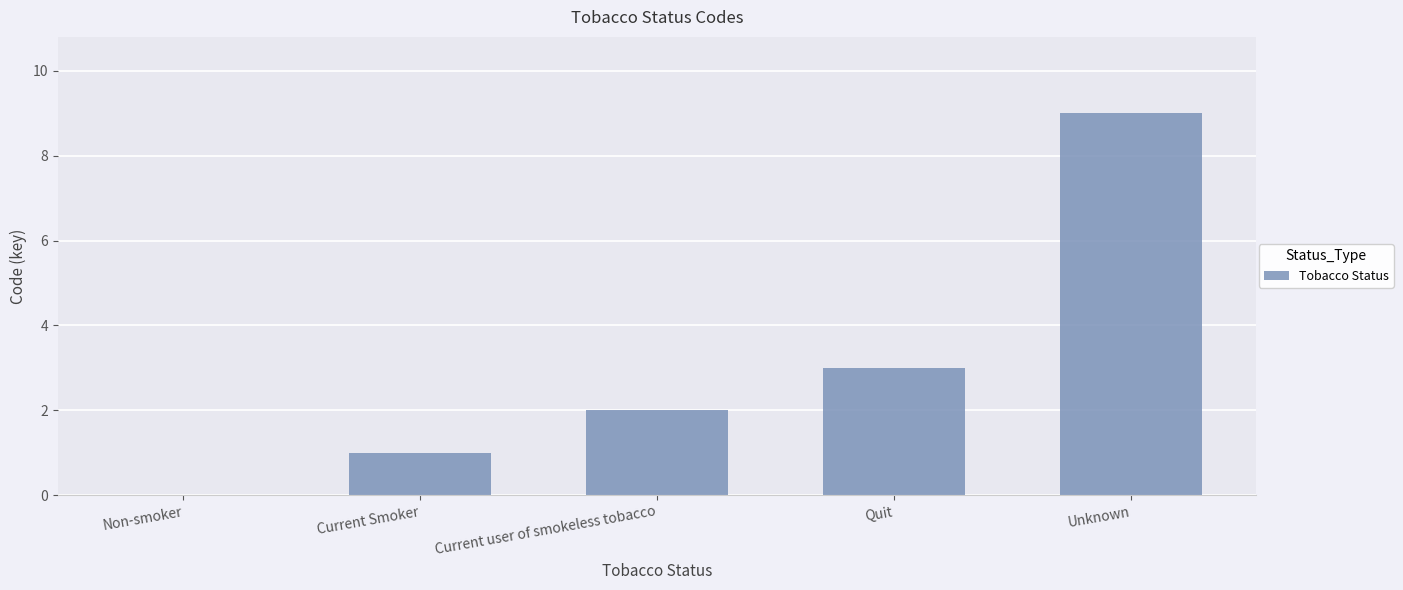

Are the bars horizontal?

No